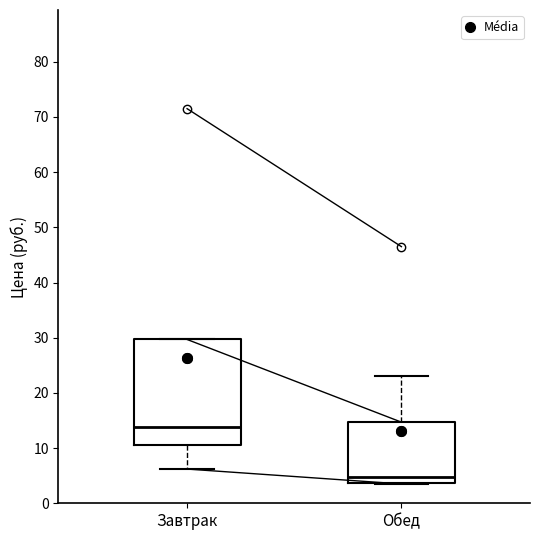

Reading left to right, read every box against the y-axis: the position of its median line, the range the box covers, and the ends of its whiskers. The values are not printed on the chart, so give them approximately, as read against the axis.

Завтрак: median 14, box 11 to 30, whiskers 6 to 30
Обед: median 5, box 4 to 15, whiskers 4 to 23